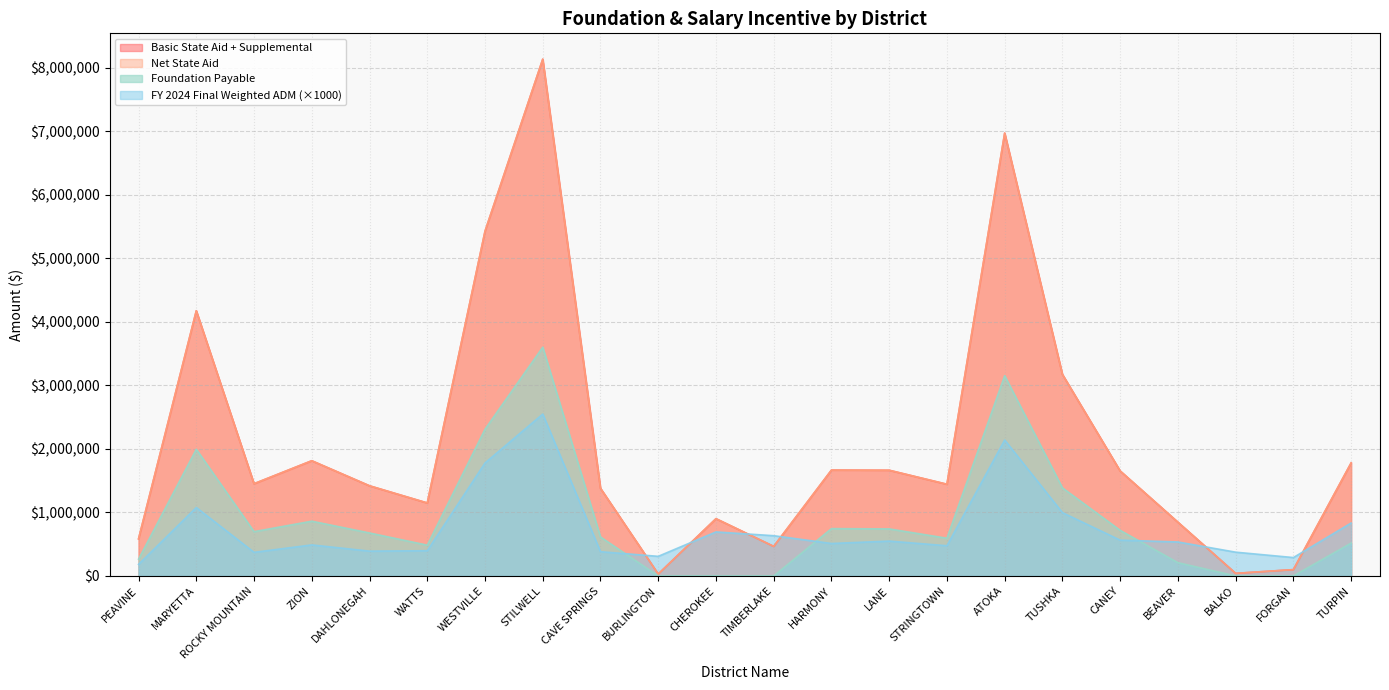

Does the chart have visible grid lines?

Yes